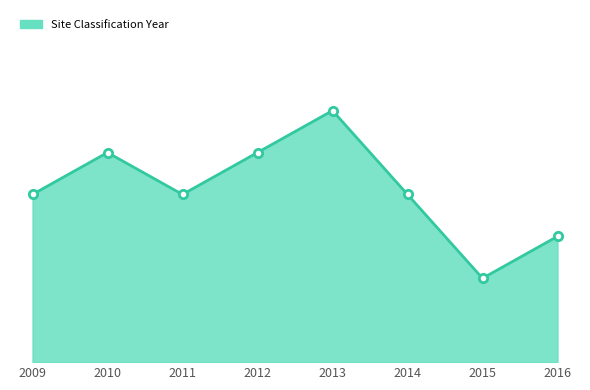

Is this an area chart (filled region under the line)?

Yes